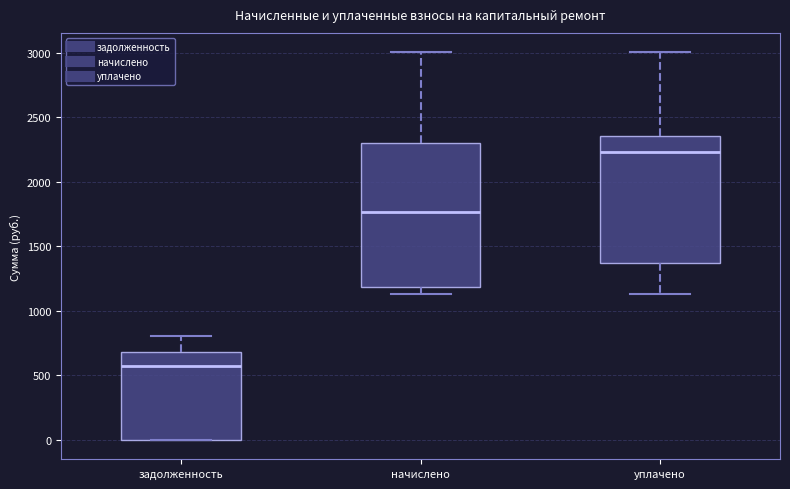

Reading left to right, read every box against the y-axis: the position of its median line, the range the box covers, and the ends of its whiskers. The values are not printed on the chart, so give them approximately, as read against the axis.

задолженность: median 550, box 0 to 700, whiskers 0 to 800
начислено: median 1750, box 1200 to 2300, whiskers 1150 to 3000
уплачено: median 2250, box 1350 to 2350, whiskers 1150 to 3000